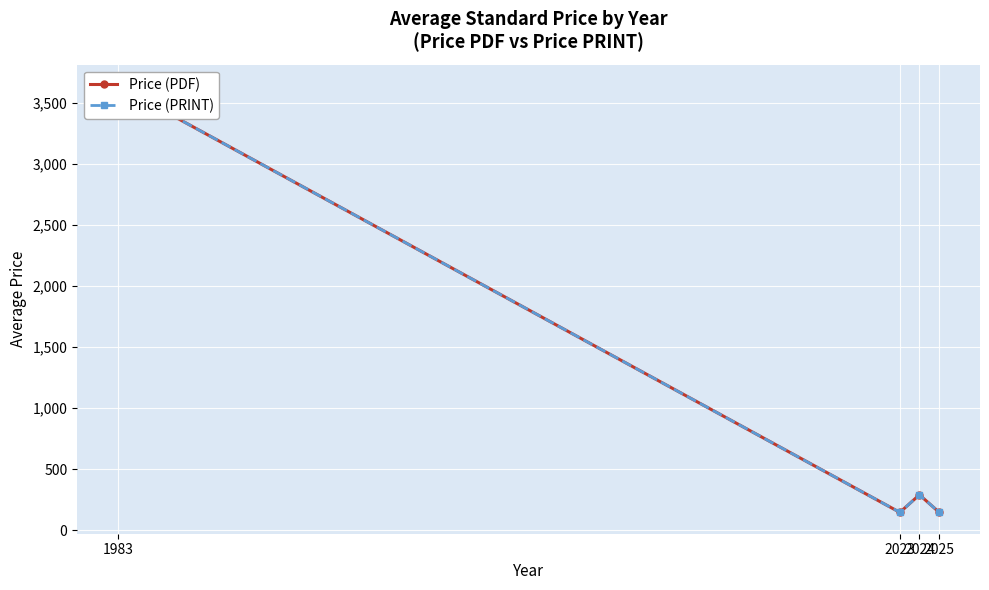

What are all the series names shown in the legend?

Price (PDF), Price (PRINT)